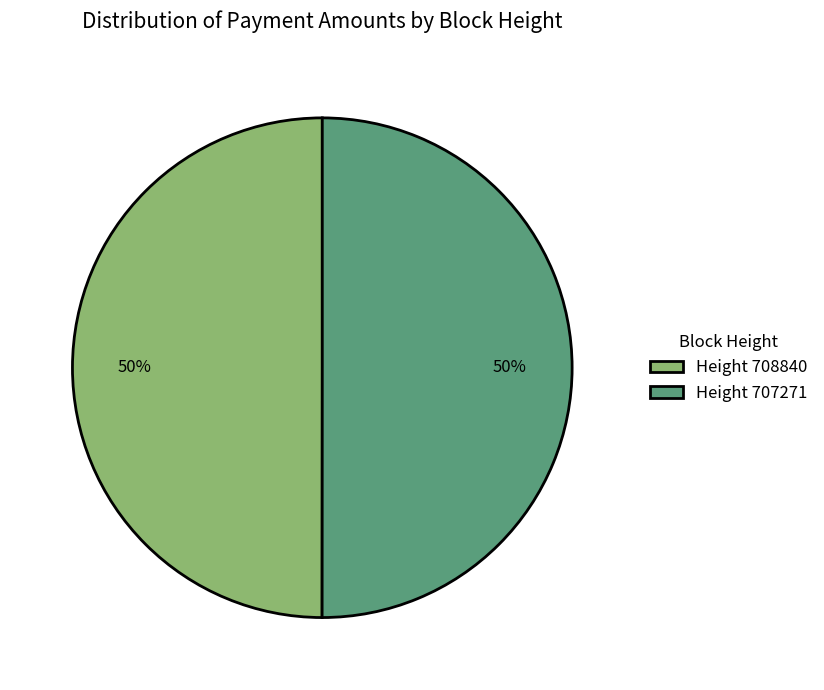

Count the number of slices in the pie.

2